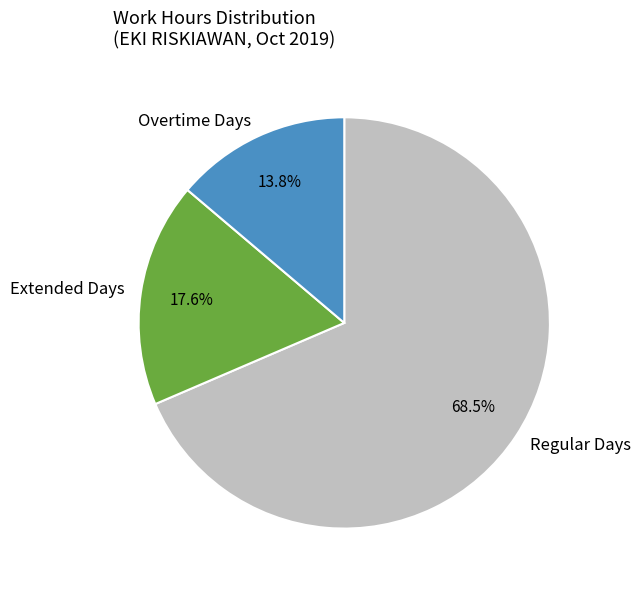

Is there a majority slice in this chart?

Yes